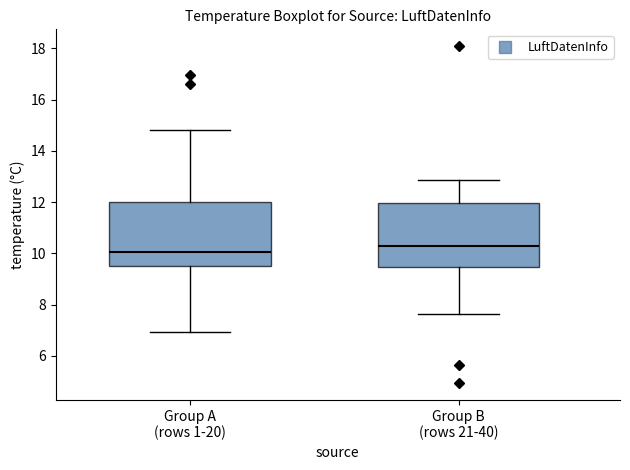

Which box's median line is the lowest?

Group A (rows 1-20)